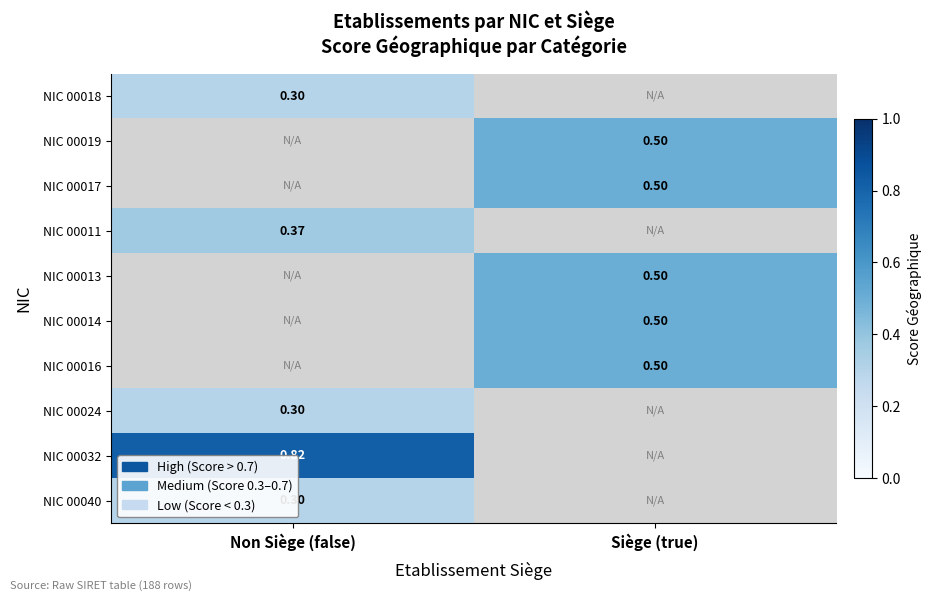

How many positive values does the NIC 00024 series have?

1